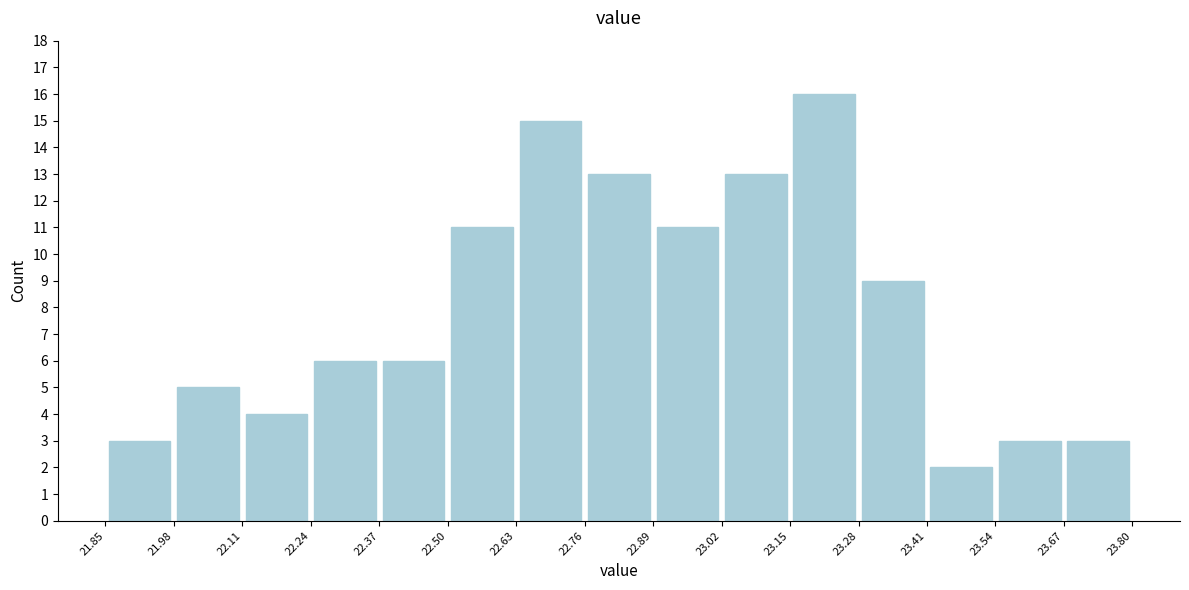

Which range on the x-axis has the tallest bar?

23.15 to 23.28